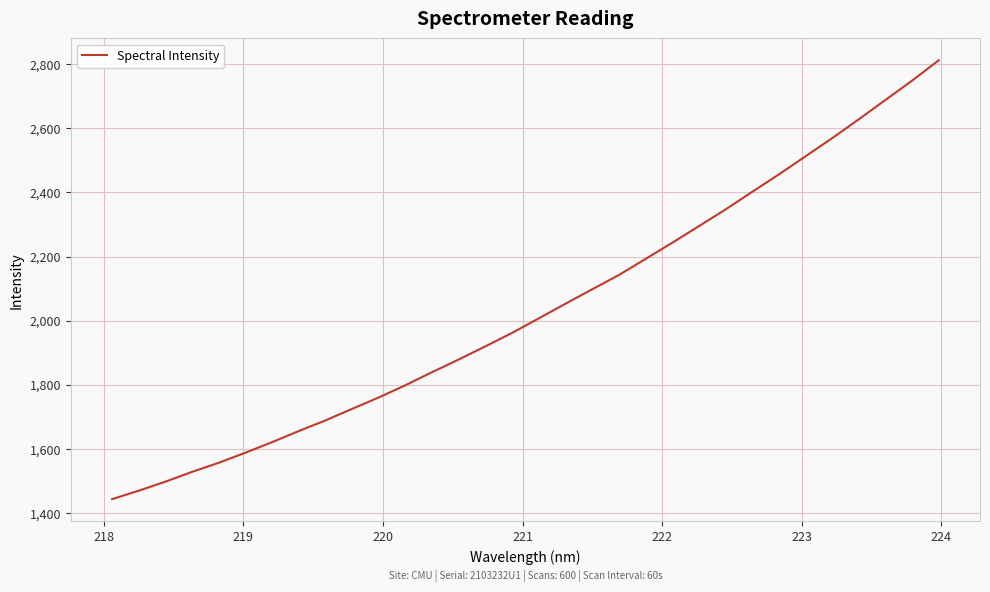

True or false: there are more than 1 points higher than both neighbors.

False